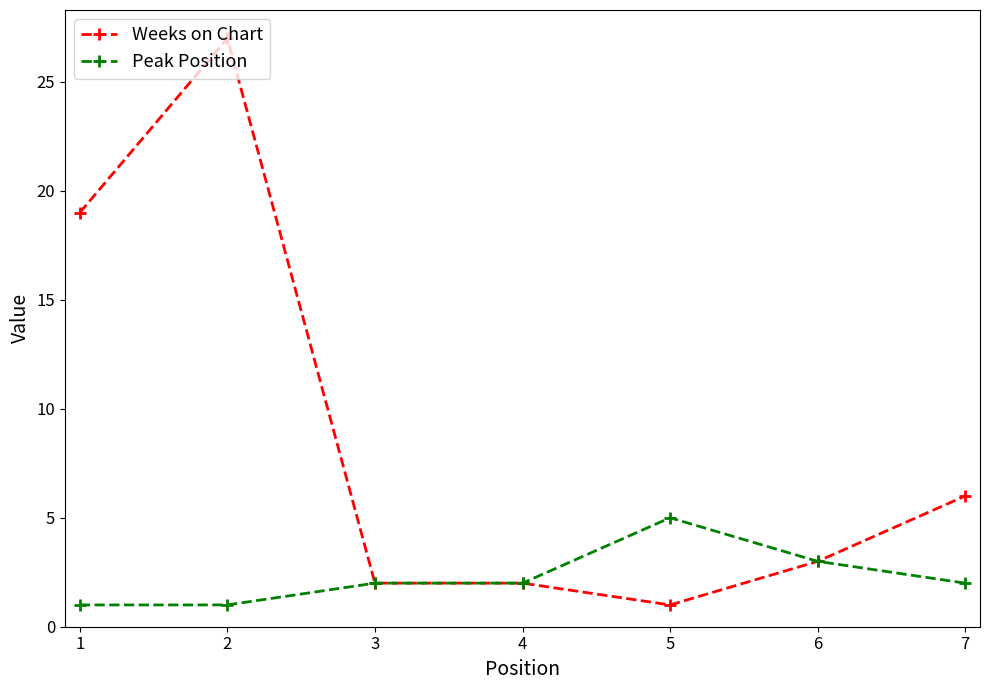

Which series has the largest range (max minus min)?

Weeks on Chart